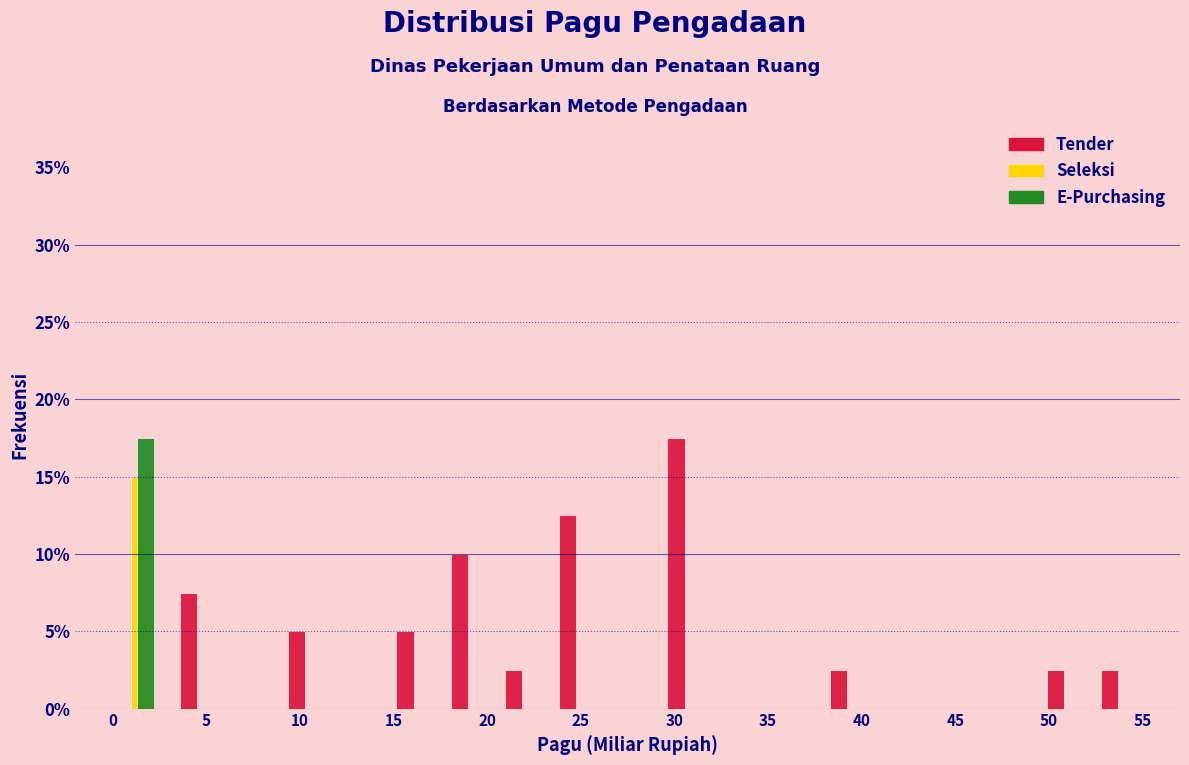

What is the height of the Tender bar covering 3.0 to 6.0 on the x-axis? Neither the bar edges nor the heights are printed on the chart, so give them approximately, as read against the axes.

7.5